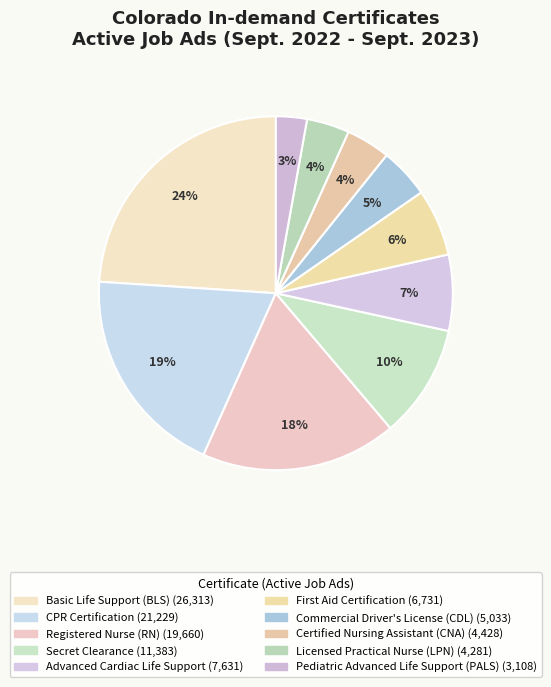

Rank the categories by value from highest to lowest.

Basic Life Support (BLS), CPR Certification, Registered Nurse (RN), Secret Clearance, Advanced Cardiac Life Support, First Aid Certification, Commercial Driver's License (CDL), Certified Nursing Assistant (CNA), Licensed Practical Nurse (LPN), Pediatric Advanced Life Support (PALS)